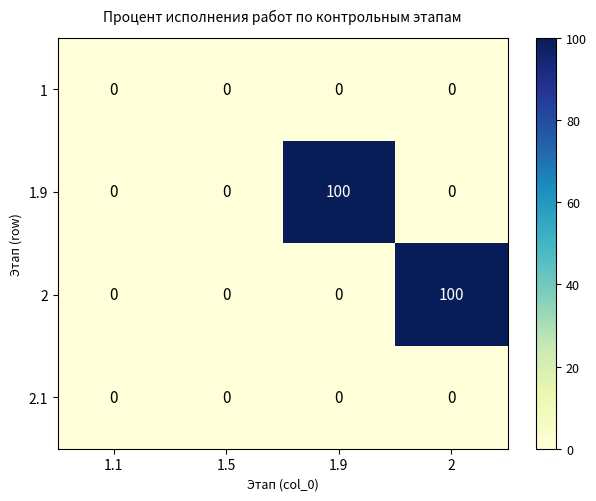

True or false: 2 has a value of 0 at 1.1.

True